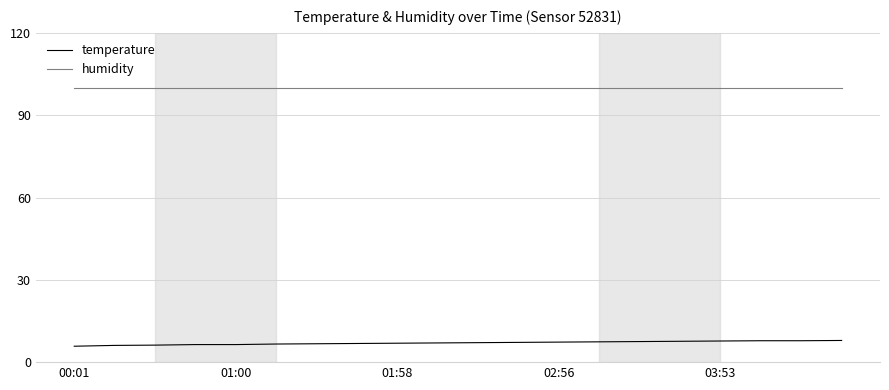

Count the number of data series in this chart.

2